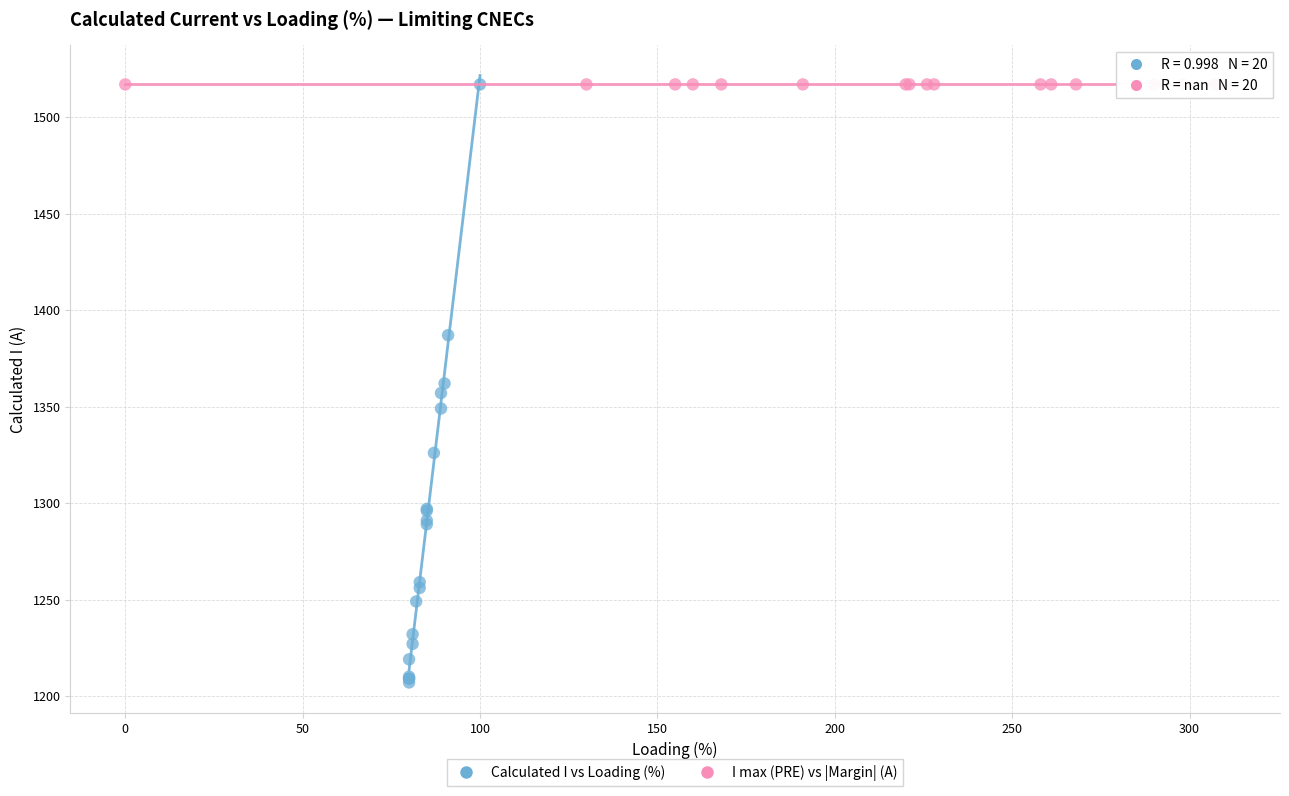

What are all the series names shown in the legend?

Calculated I vs Loading (%), I max (PRE) vs |Margin| (A)